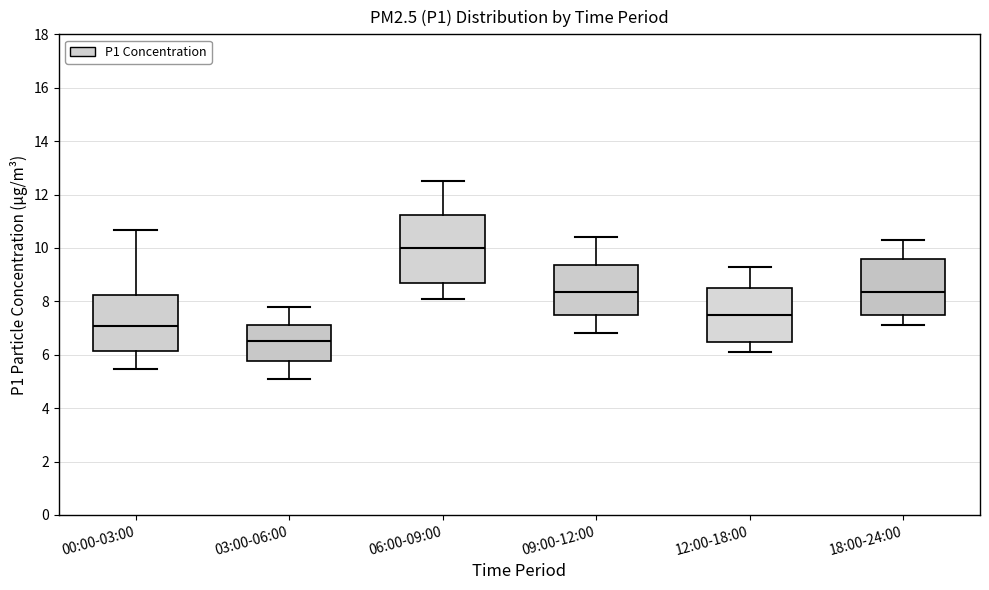

Reading left to right, transcribe this box plot: for each box, give where its median line is, the range the box spans, and where its two whiskers end, as read against the y-axis. The values are not printed on the chart, so give them approximately, as read against the axis.

00:00-03:00: median 7.0, box 6.2 to 8.2, whiskers 5.4 to 10.6
03:00-06:00: median 6.6, box 5.8 to 7.2, whiskers 5.2 to 7.8
06:00-09:00: median 10.0, box 8.8 to 11.2, whiskers 8.2 to 12.6
09:00-12:00: median 8.4, box 7.4 to 9.4, whiskers 6.8 to 10.4
12:00-18:00: median 7.6, box 6.4 to 8.6, whiskers 6.2 to 9.4
18:00-24:00: median 8.4, box 7.6 to 9.6, whiskers 7.2 to 10.4